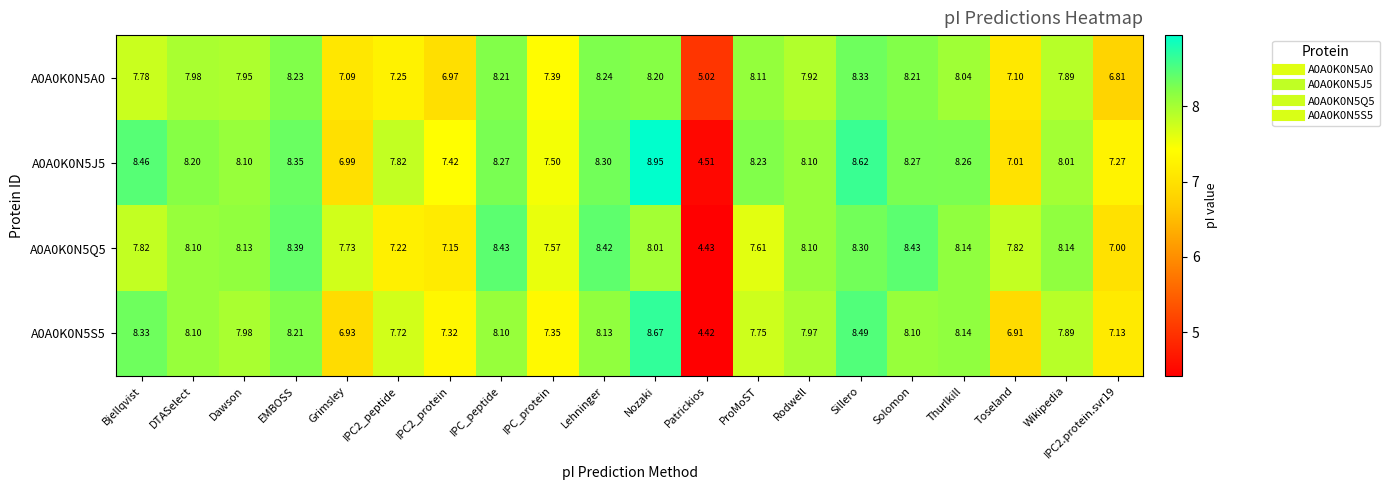

At which category is the sum across all series the highest?

Nozaki